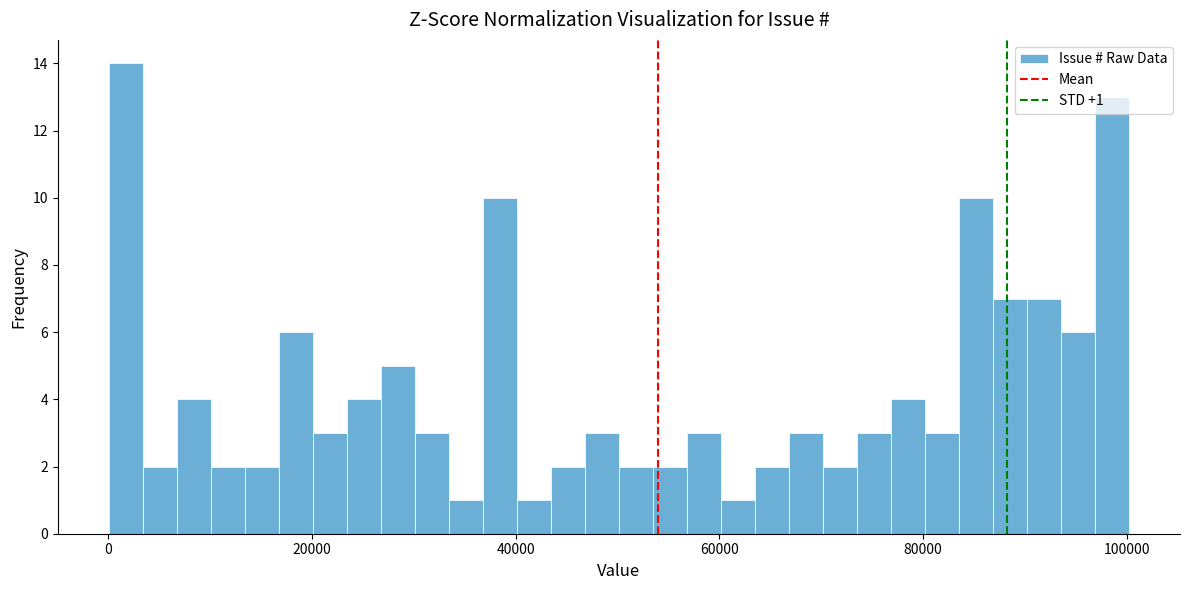

Read against the x-axis, roughly where is the centre of the tallest bar?

2000